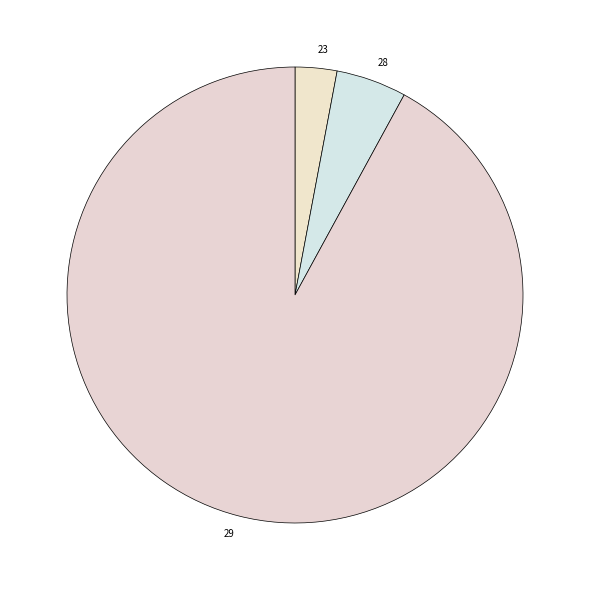

Is it true that 28 is 5% of the pie?

True